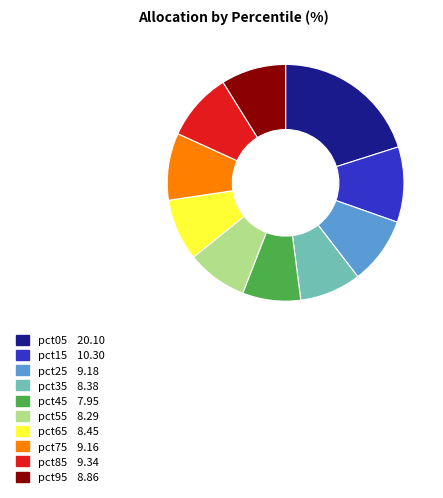

Which has a higher value, pct05 or pct55?

pct05